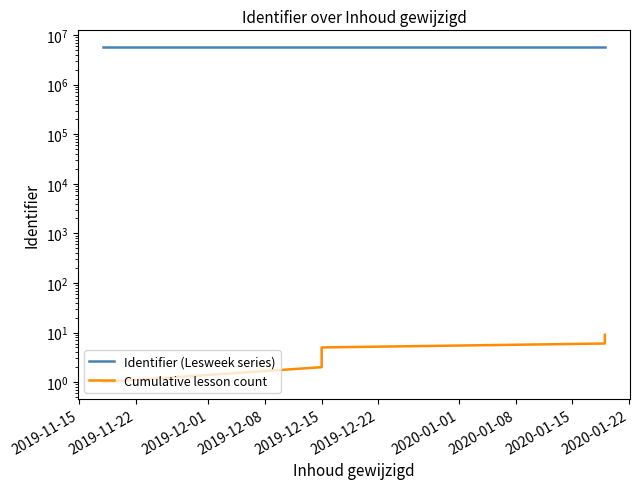

What is the minimum value shown in the chart?

1